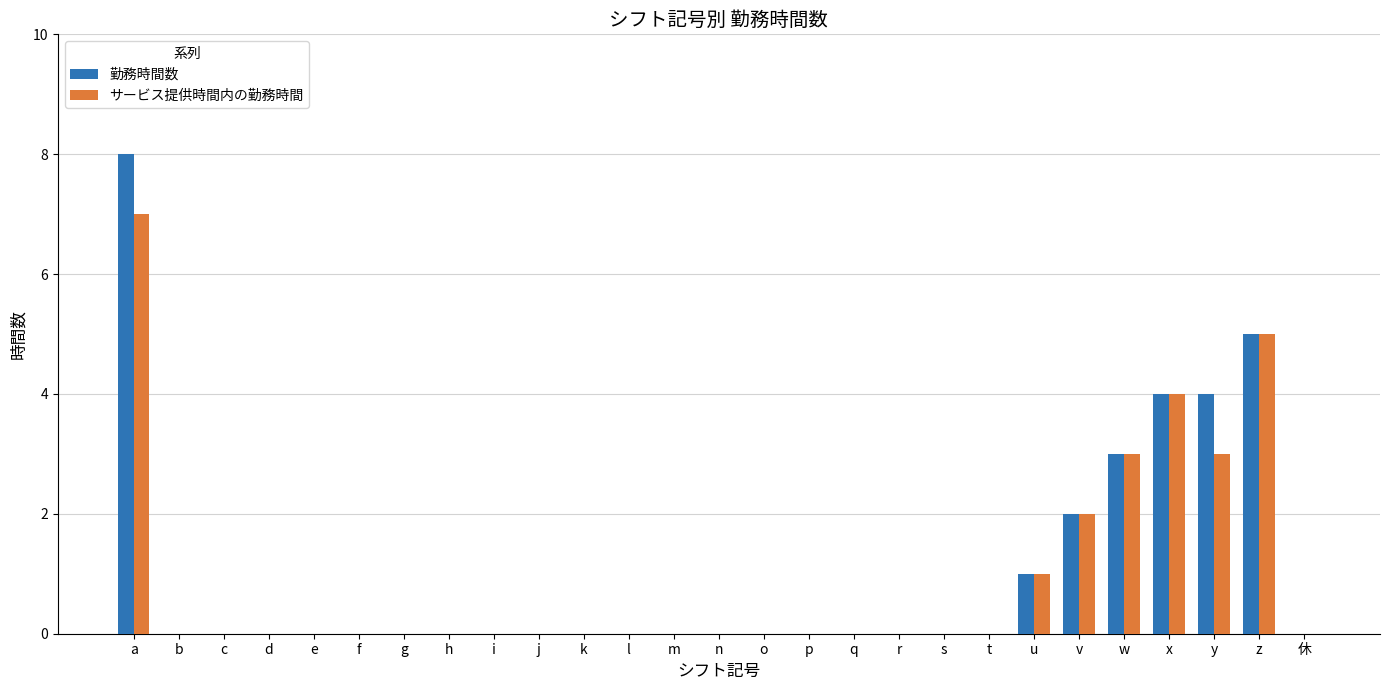

What is the total value across all series at y?

7